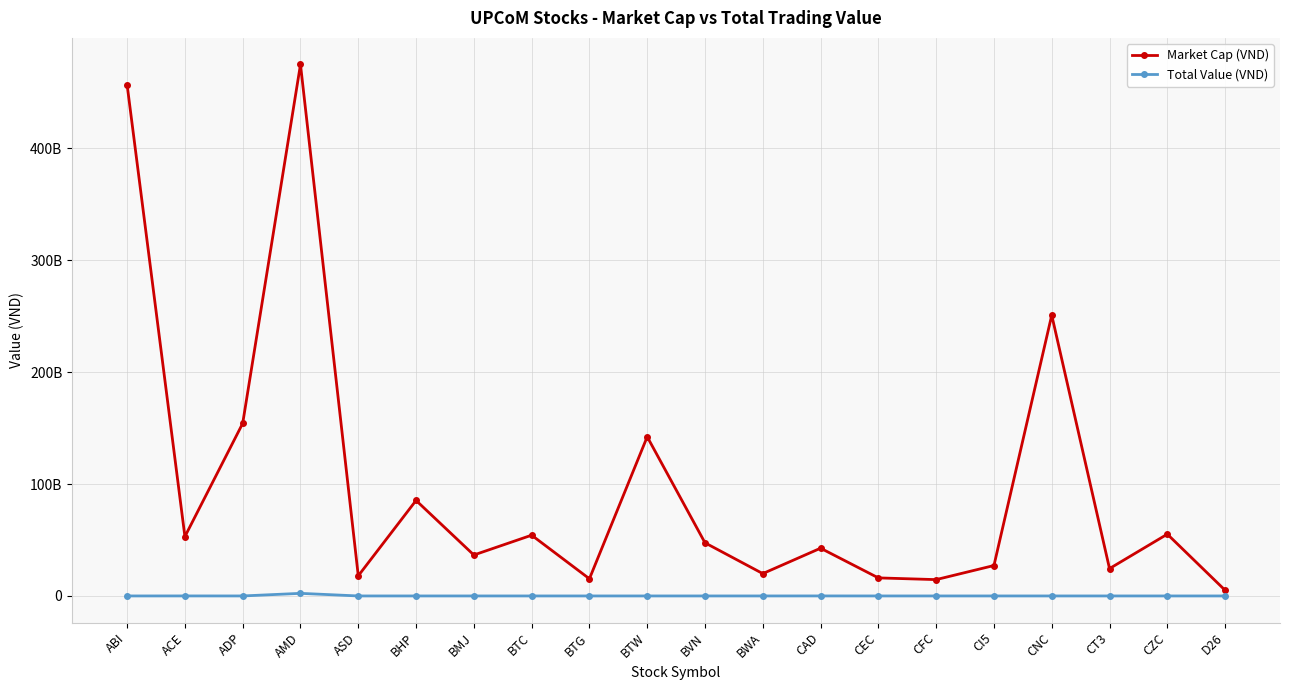

What is the label of the 14th point from the right?

BMJ